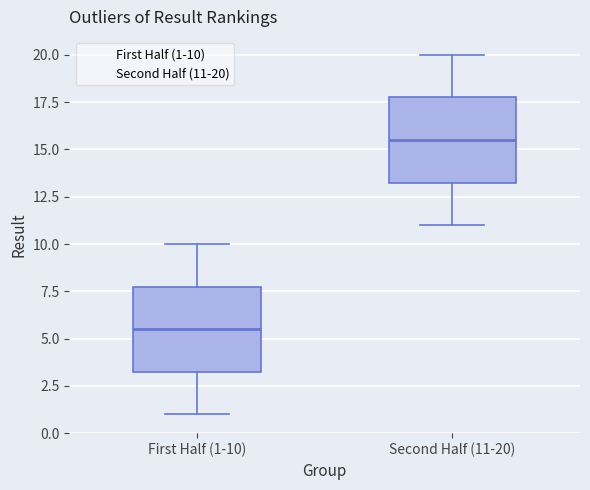

Reading left to right, transcribe this box plot: for each box, give where its median line is, the range the box spans, and where its two whiskers end, as read against the y-axis. The values are not printed on the chart, so give them approximately, as read against the axis.

First Half (1-10): median 5.5, box 3.5 to 8.0, whiskers 1.0 to 10.0
Second Half (11-20): median 15.5, box 13.5 to 18.0, whiskers 11.0 to 20.0